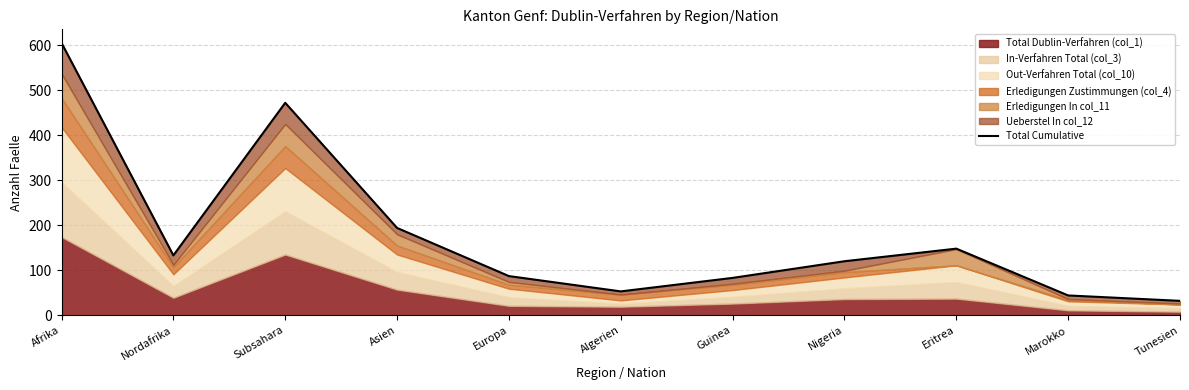

At which label is the value closest to 318?

Asien